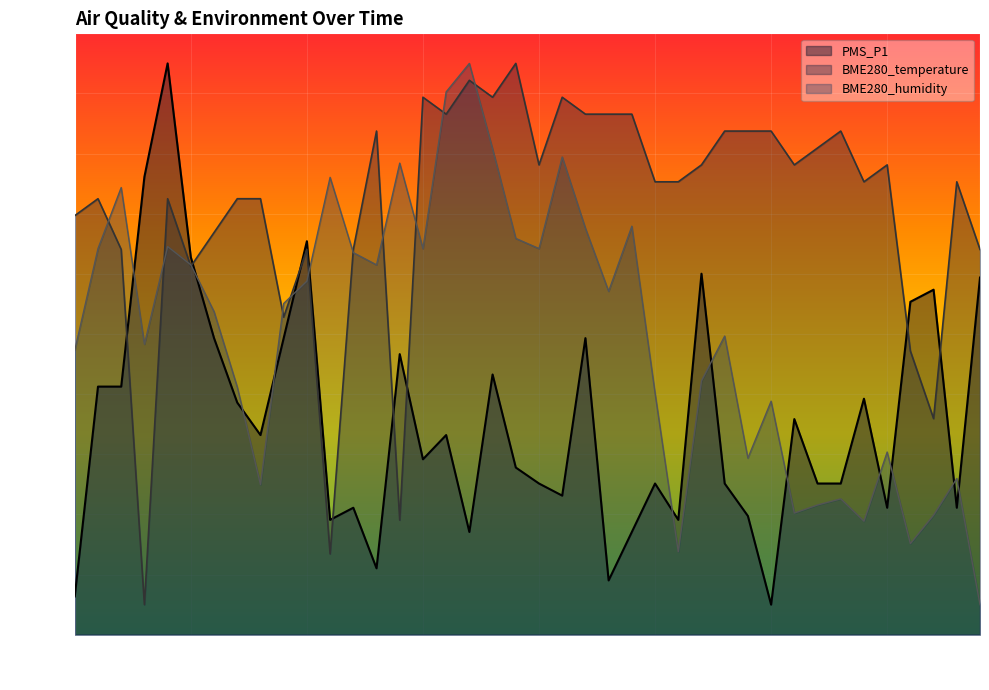

Rank the series by their average value, from highest to lowest.

BME280_temperature, BME280_humidity, PMS_P1